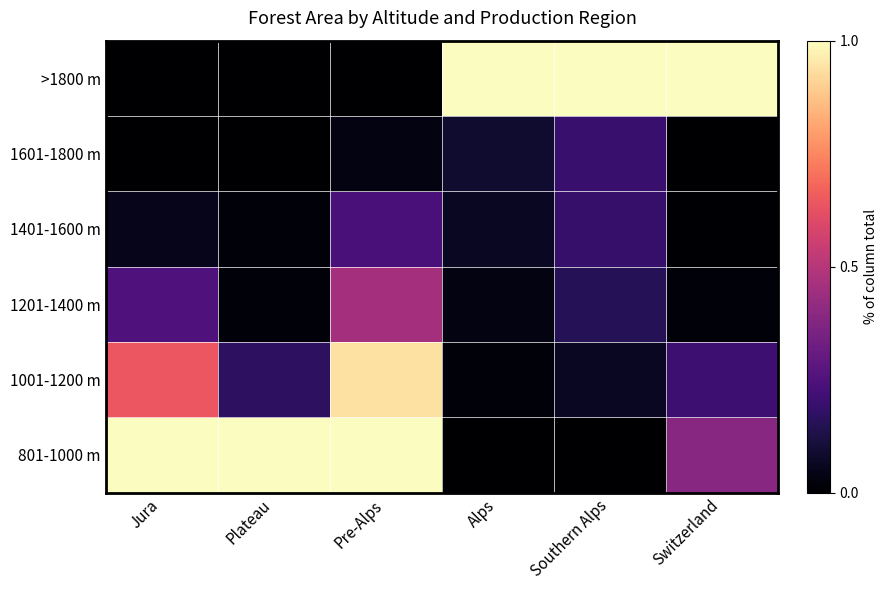

Reading left to right, transcribe all the data shown in this chart.

>1800 m: Jura=0.0	Plateau=0.0	Pre-Alps=0.0	Alps=1.0	Southern Alps=1.0	Switzerland=1.0
1601-1800 m: Jura=0.0	Plateau=0.0	Pre-Alps=0.0	Alps=0.1	Southern Alps=0.2	Switzerland=0.0
1401-1600 m: Jura=0.0	Plateau=0.0	Pre-Alps=0.2	Alps=0.1	Southern Alps=0.2	Switzerland=0.0
1201-1400 m: Jura=0.2	Plateau=0.0	Pre-Alps=0.5	Alps=0.0	Southern Alps=0.2	Switzerland=0.0
1001-1200 m: Jura=0.6	Plateau=0.2	Pre-Alps=0.9	Alps=0.0	Southern Alps=0.1	Switzerland=0.2
801-1000 m: Jura=1.0	Plateau=1.0	Pre-Alps=1.0	Alps=0.0	Southern Alps=0.0	Switzerland=0.4